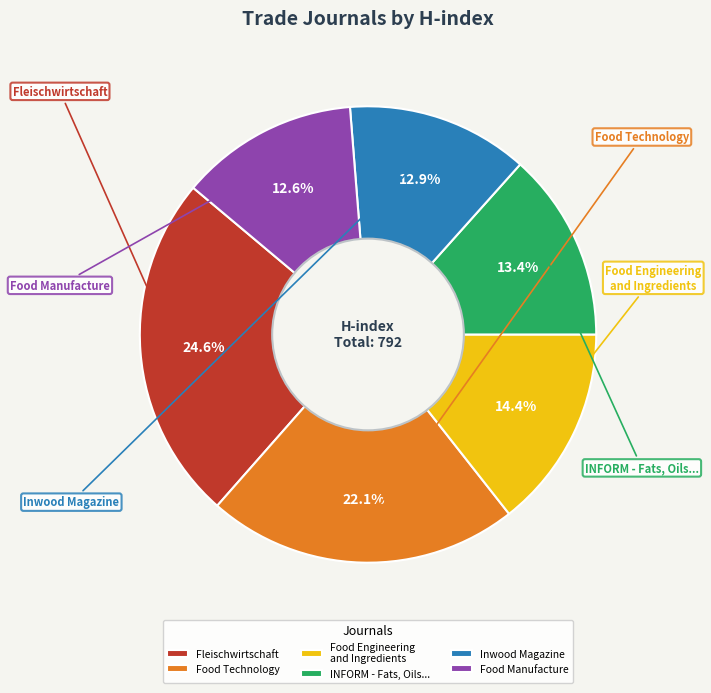

What is the ratio of the value at Fleischwirtschaft to the value at Food Technology?

1.1